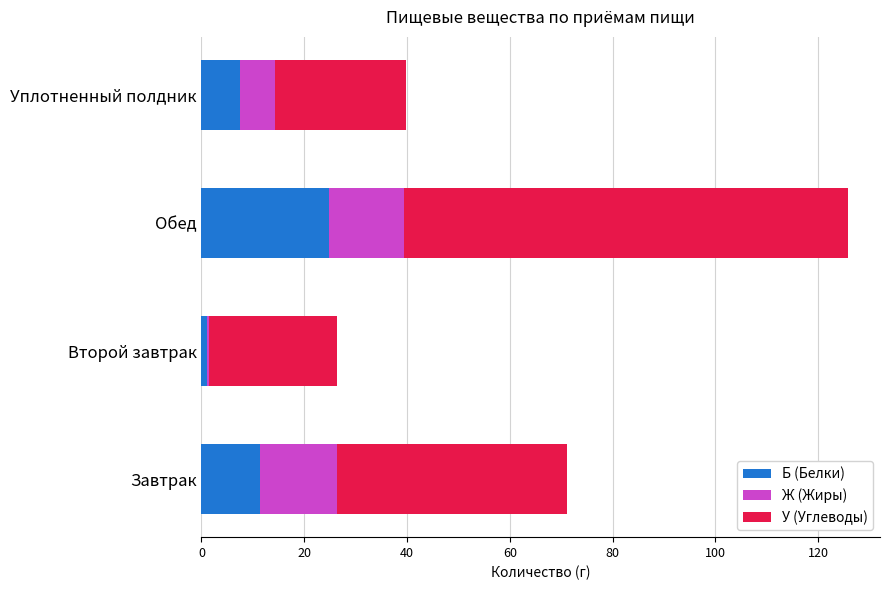

At which category is the sum across all series the highest?

Обед